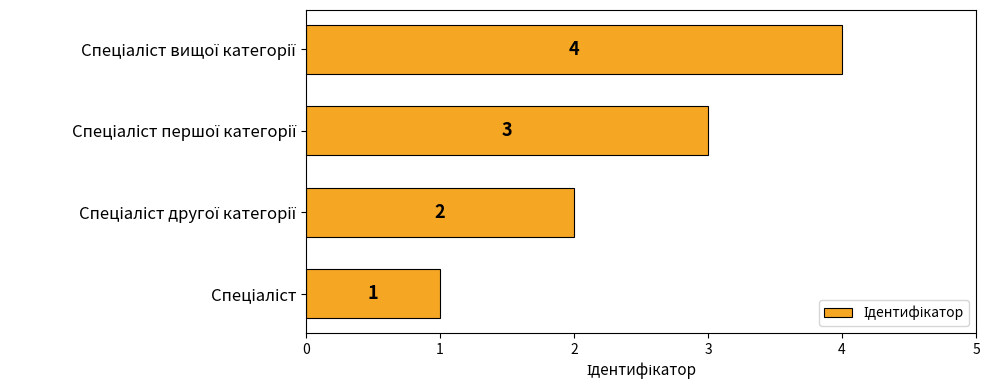

What is the difference between the maximum and minimum values?

3